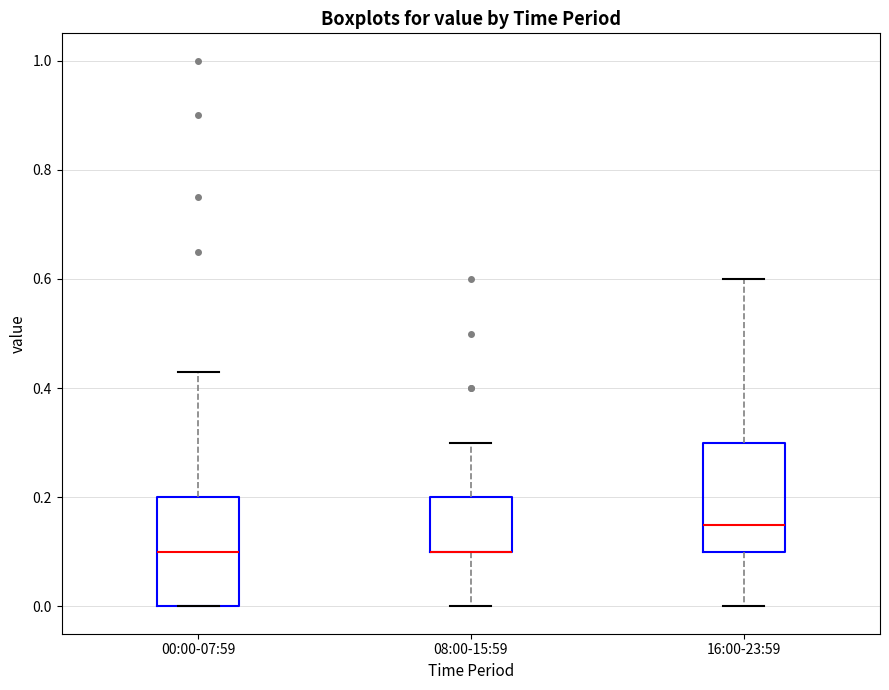

Reading left to right, transcribe this box plot: for each box, give where its median line is, the range the box spans, and where its two whiskers end, as read against the y-axis. The values are not printed on the chart, so give them approximately, as read against the axis.

00:00-07:59: median 0.10, box 0.00 to 0.20, whiskers 0.00 to 0.44
08:00-15:59: median 0.10 (drawn on the box's lower edge), box 0.10 to 0.20, whiskers 0.00 to 0.30
16:00-23:59: median 0.16, box 0.10 to 0.30, whiskers 0.00 to 0.60